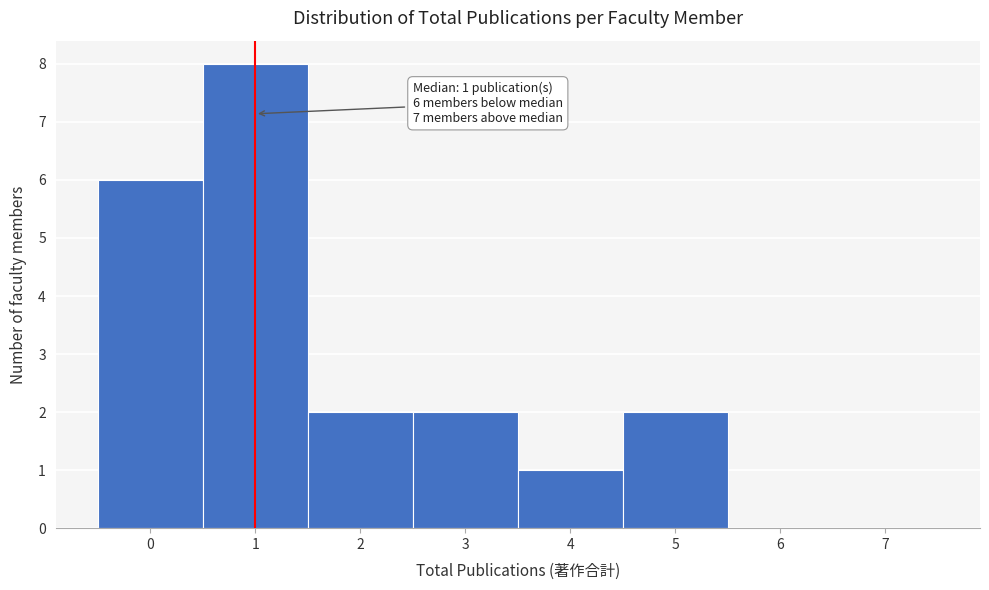

Which range on the x-axis has the tallest bar?

0.5 to 1.5